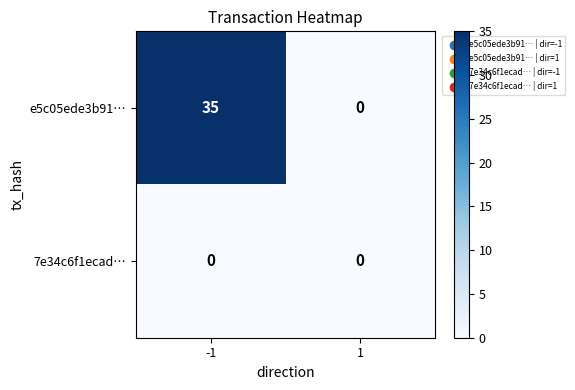

At which category is the sum across all series the highest?

-1